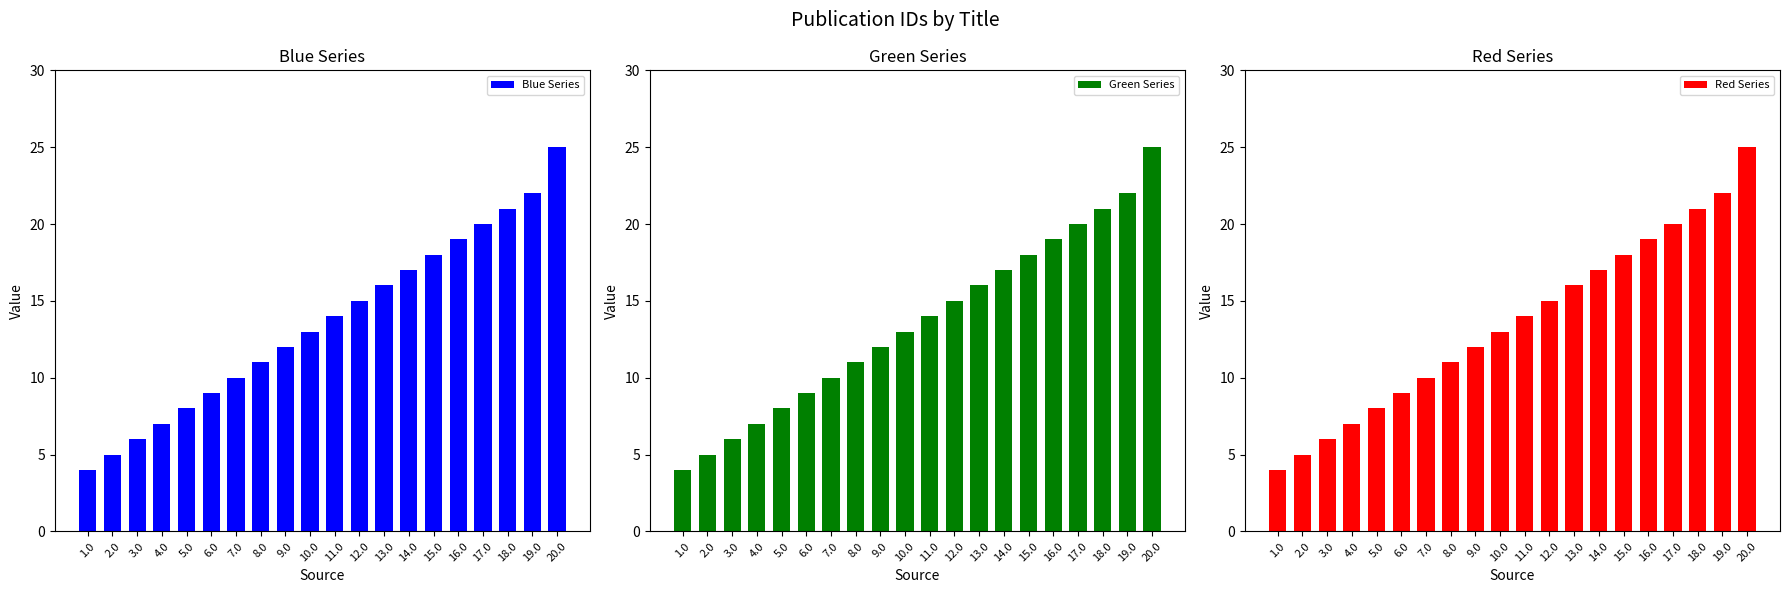

Rank the series by their maximum value, from lowest to highest.

Blue Series, Green Series, Red Series